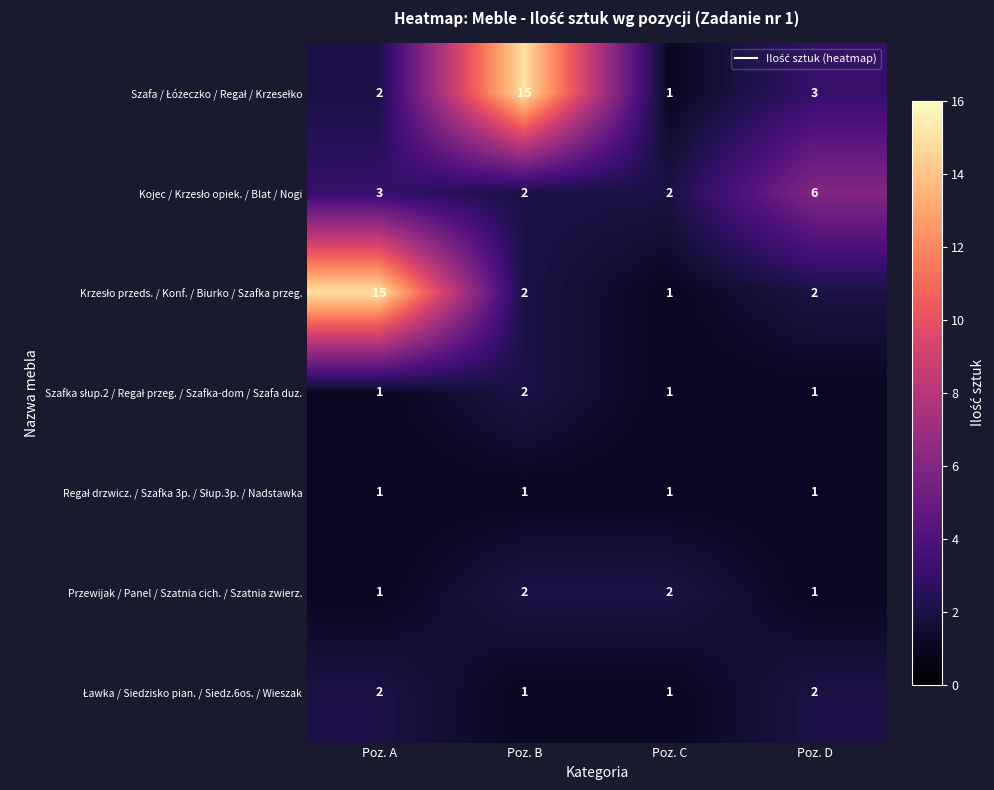

The value of Przewijak / Panel / Szatnia cich. / Szatnia zwierz. at Poz. A is 1. True or false?

True